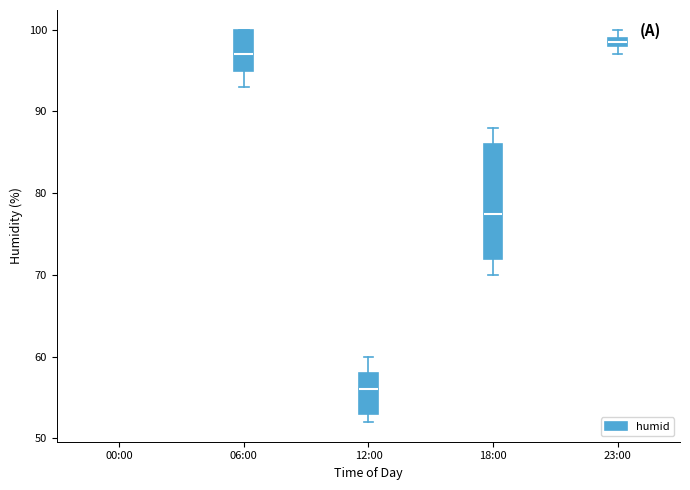

Where is the lower edge of the box for 18:00 on the y-axis? The values are not printed on the chart, so give them approximately, as read against the axis.

72